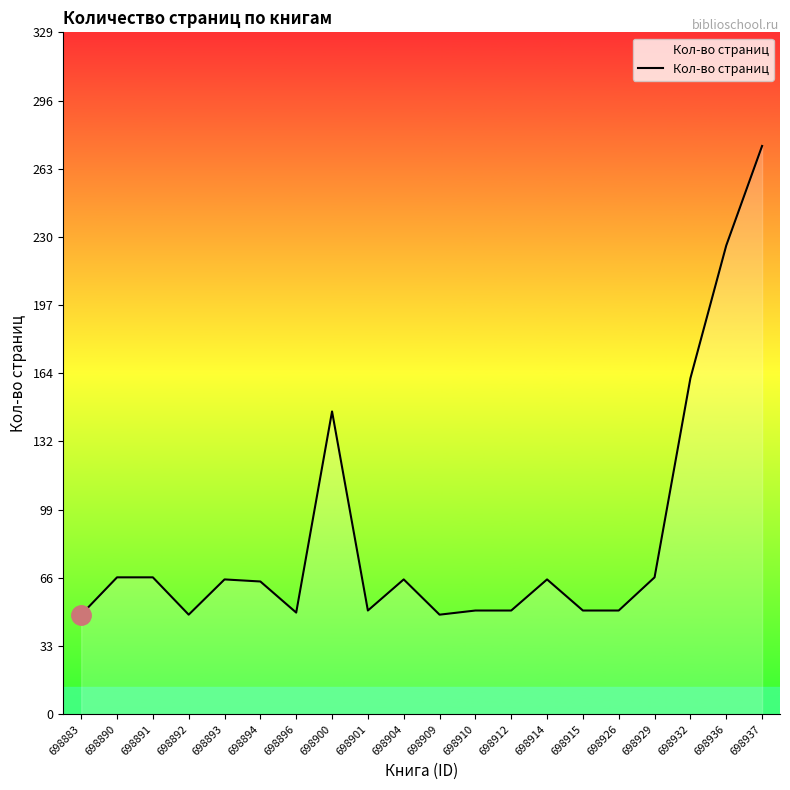

What is the sum of the values at 698910 and 698894?

114